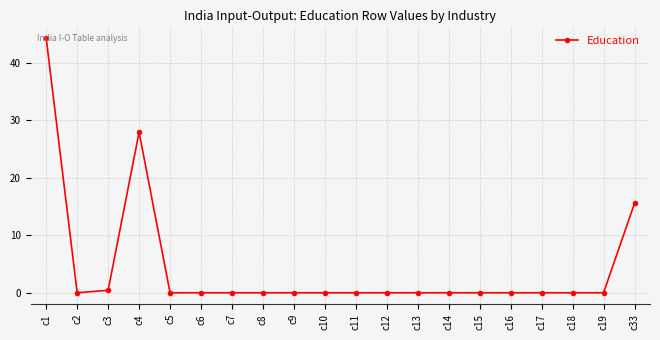

The value at c10 is -22.3. True or false?

False